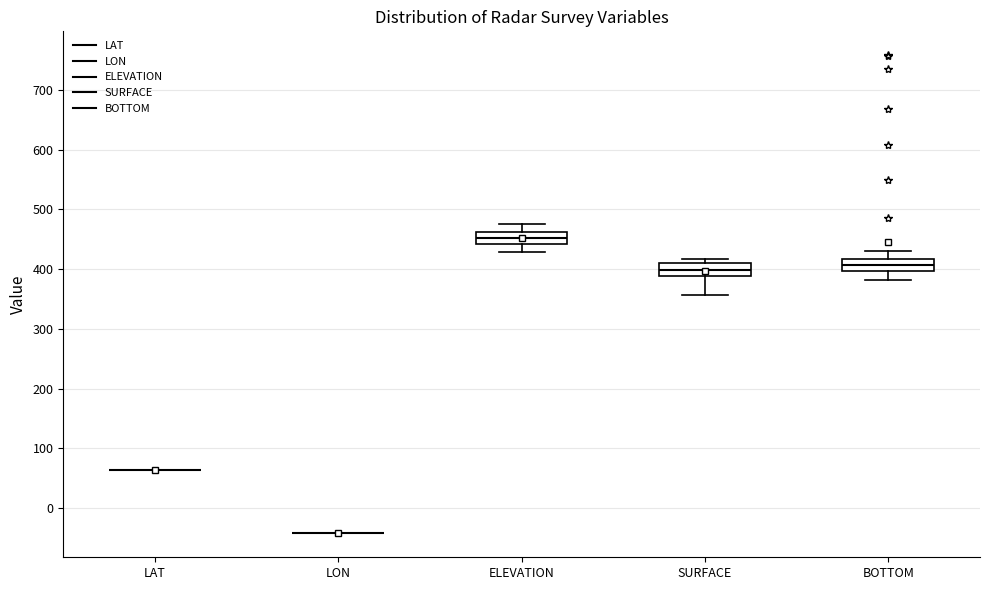

Reading left to right, transcribe this box plot: for each box, give where its median line is, the range the box spans, and where its two whiskers end, as read against the y-axis. The values are not printed on the chart, so give them approximately, as read against the axis.

LAT: box collapsed to a line at 60, whiskers 60 to 60
LON: box collapsed to a line at -40, whiskers -40 to -40
ELEVATION: median 450, box 440 to 460, whiskers 430 to 480
SURFACE: median 400, box 390 to 410, whiskers 360 to 420
BOTTOM: median 410, box 400 to 420, whiskers 380 to 430